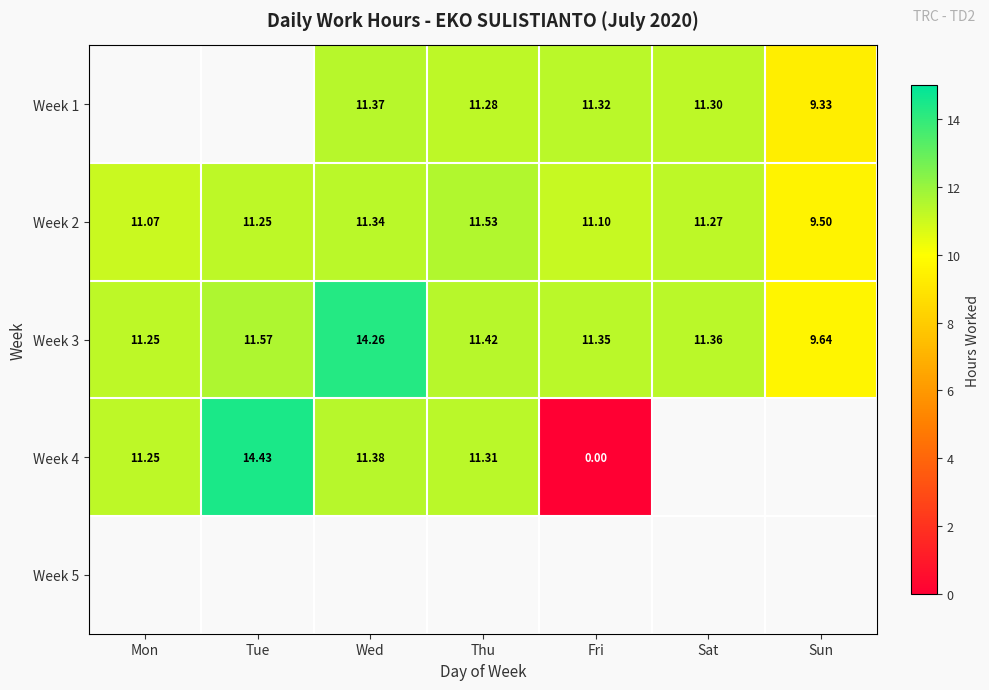

Is the value of Week 4 at Tue greater than the value of Week 3 at Tue?

Yes